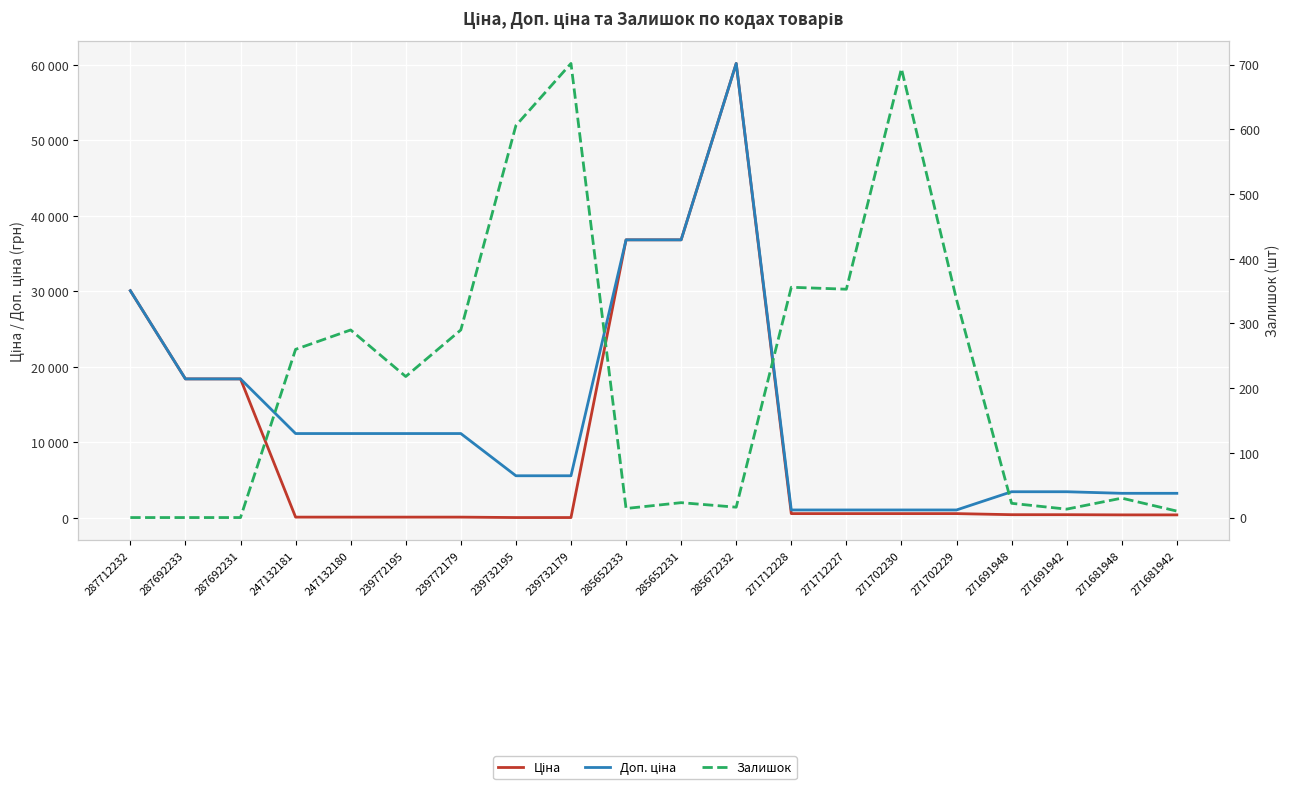

True or false: Доп. ціна has more than 2 interior local peaks.

False